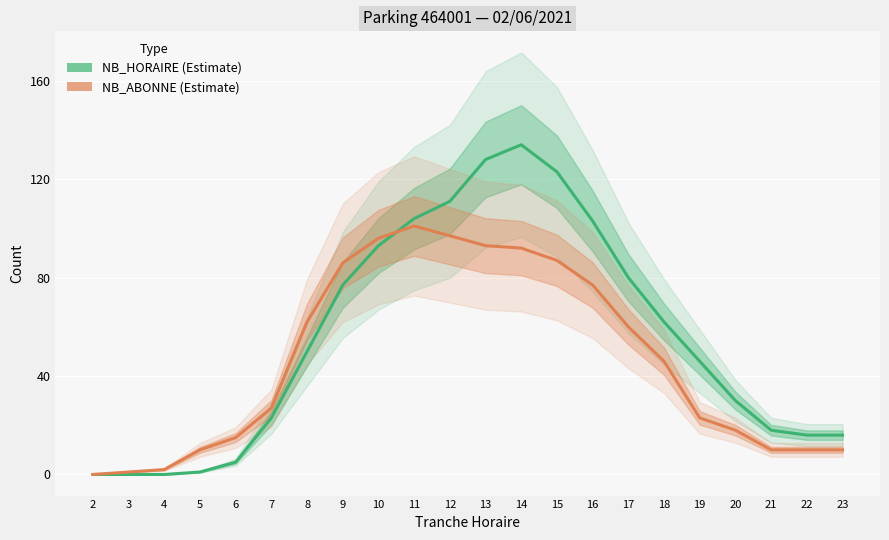

The NB_ABONNE series shows 86 at 9. True or false?

True